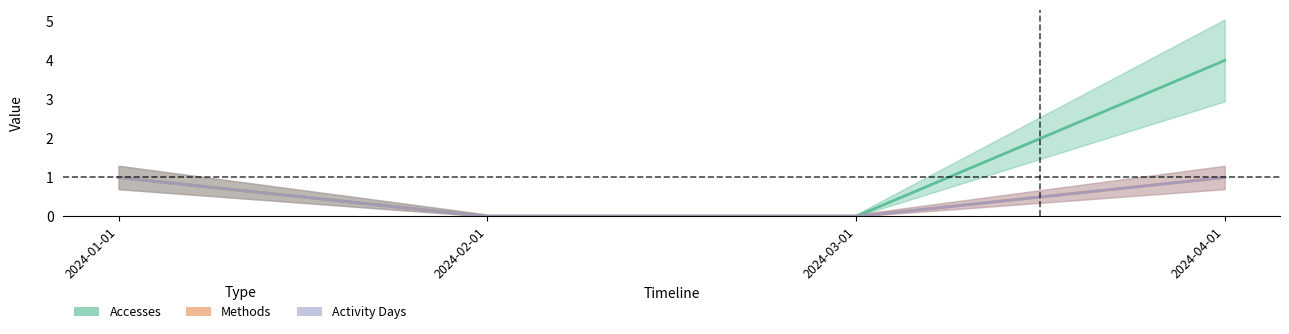

Is this an area chart (filled region under the line)?

No